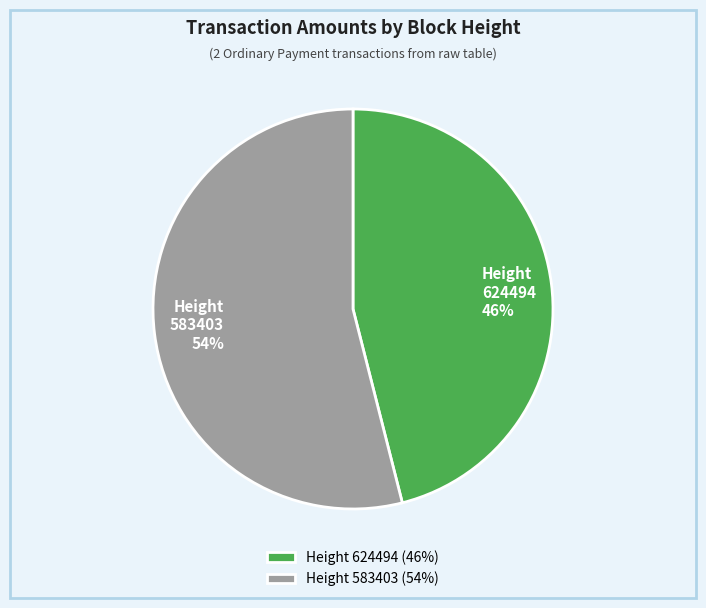

The Height 624494 slice represents 46% of the pie. True or false?

True